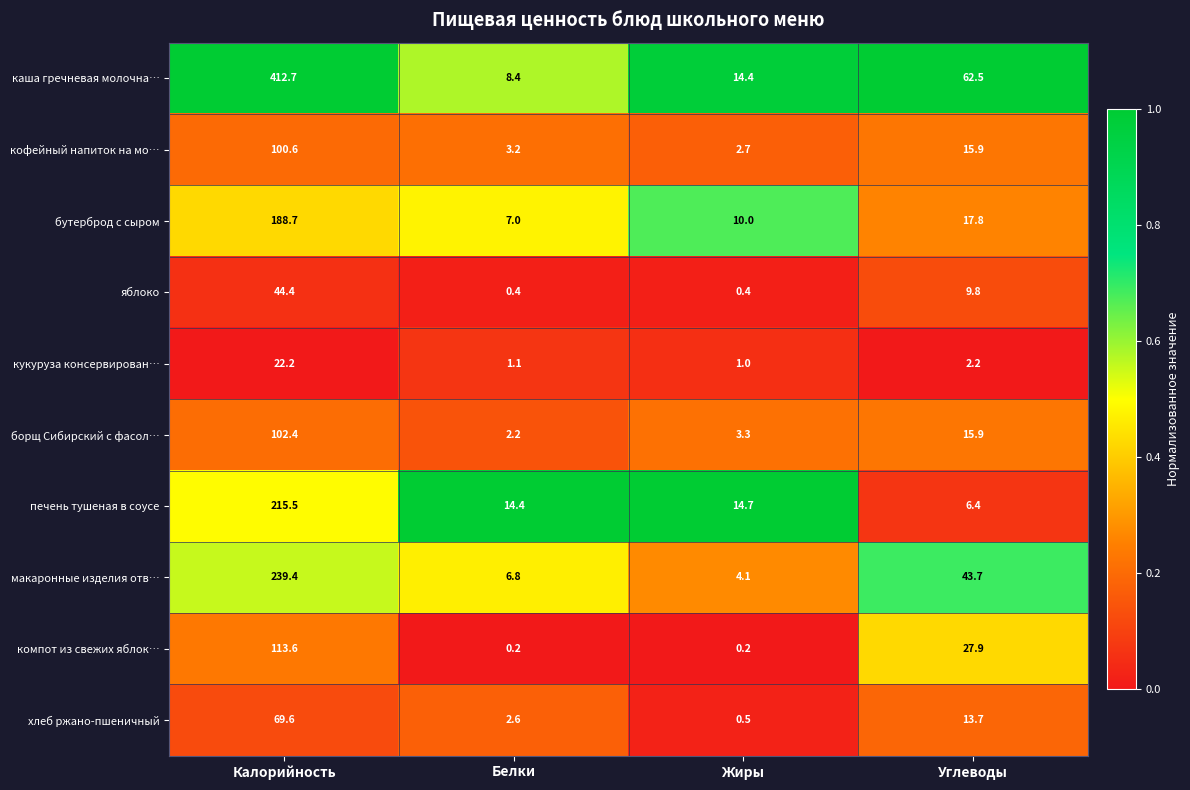

Where is кофейный напиток на мо… nearest to the value 51?

Углеводы